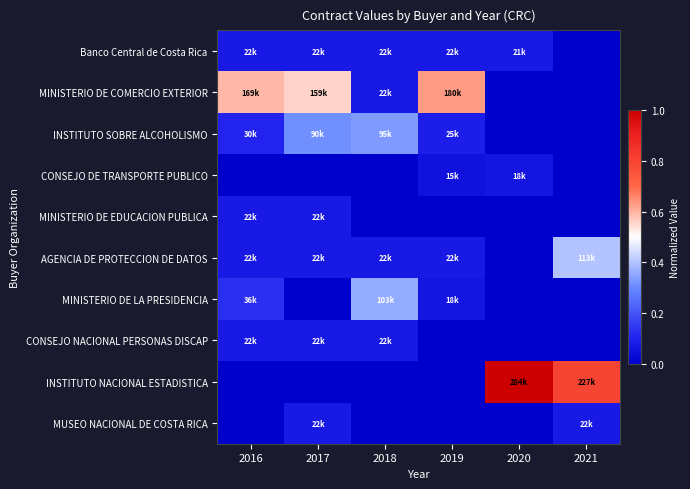

Rank the series by their maximum value, from highest to lowest.

INSTITUTO NACIONAL ESTADISTICA, MINISTERIO DE COMERCIO EXTERIOR, AGENCIA DE PROTECCION DE DATOS, MINISTERIO DE LA PRESIDENCIA, INSTITUTO SOBRE ALCOHOLISMO, Banco Central de Costa Rica, MINISTERIO DE EDUCACION PUBLICA, CONSEJO NACIONAL PERSONAS DISCAP, MUSEO NACIONAL DE COSTA RICA, CONSEJO DE TRANSPORTE PUBLICO